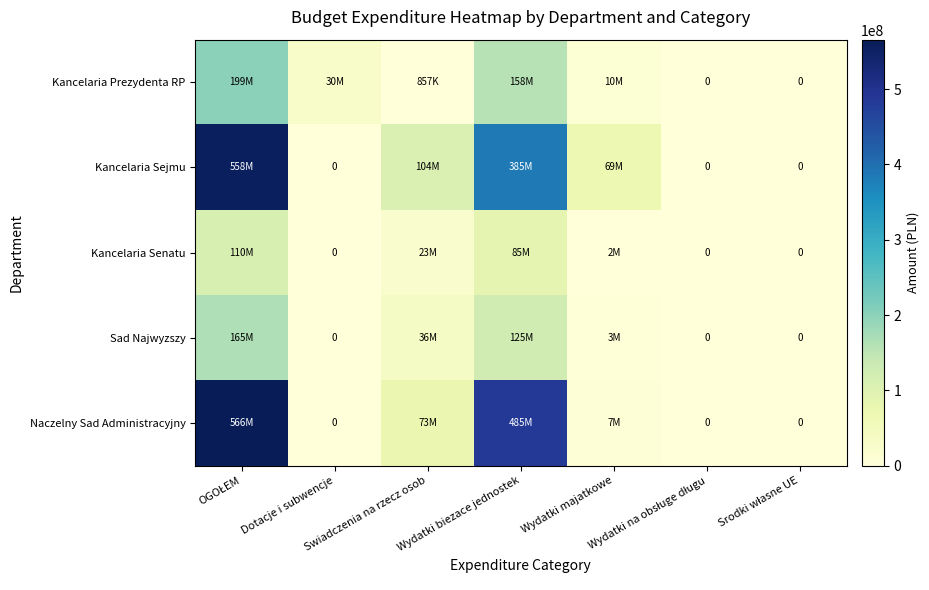

At which category is the sum across all series the highest?

OGOŁEM